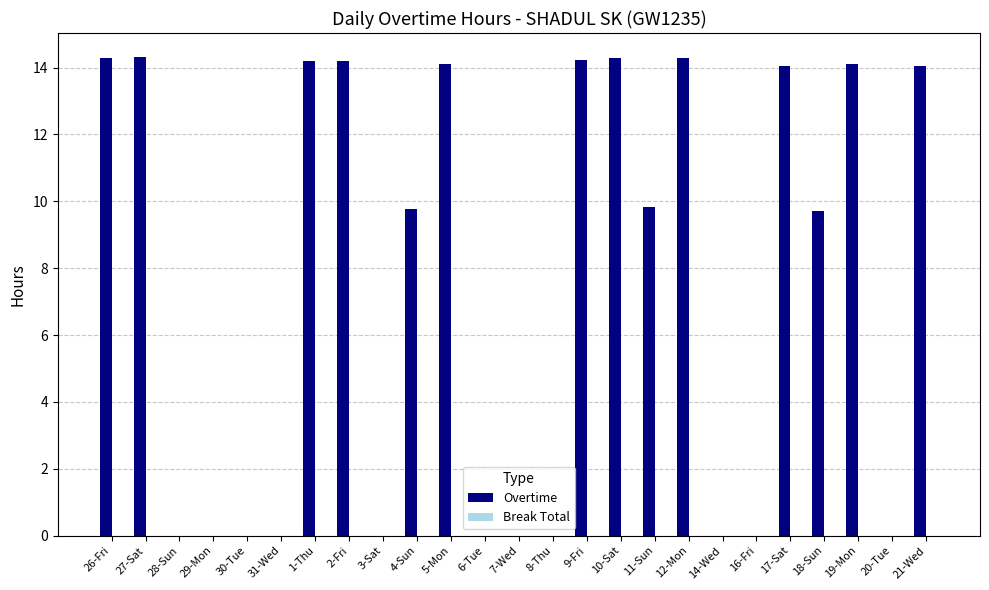

Count the number of data series in this chart.

1